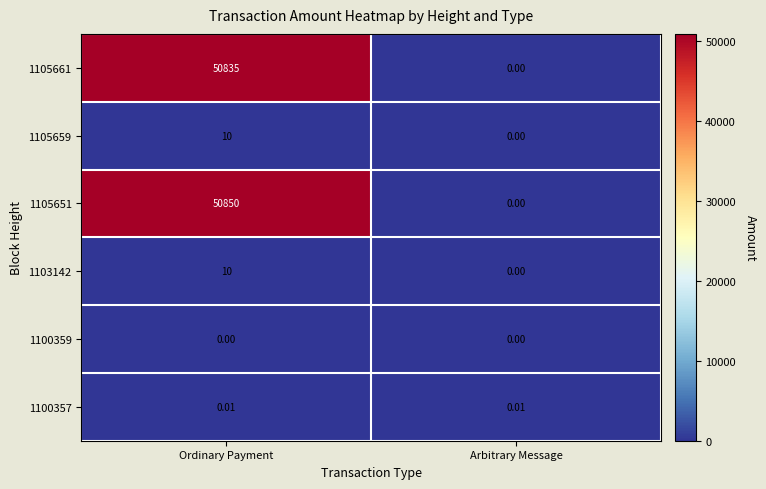

Which label corresponds to the largest value in the chart?

Ordinary Payment